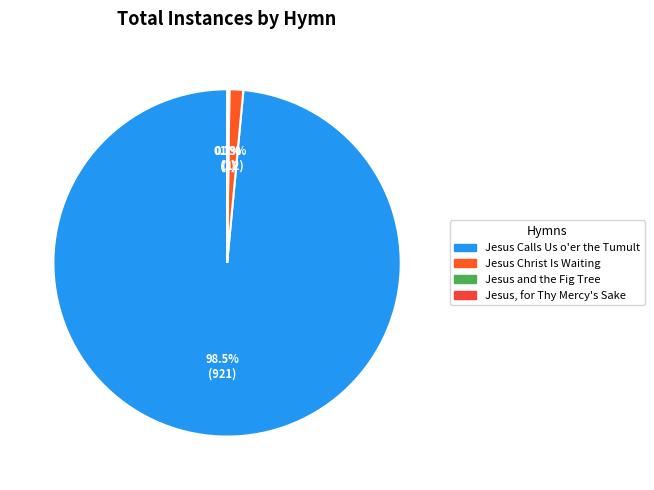

True or false: Jesus Christ Is Waiting accounts for 11% of the total.

False